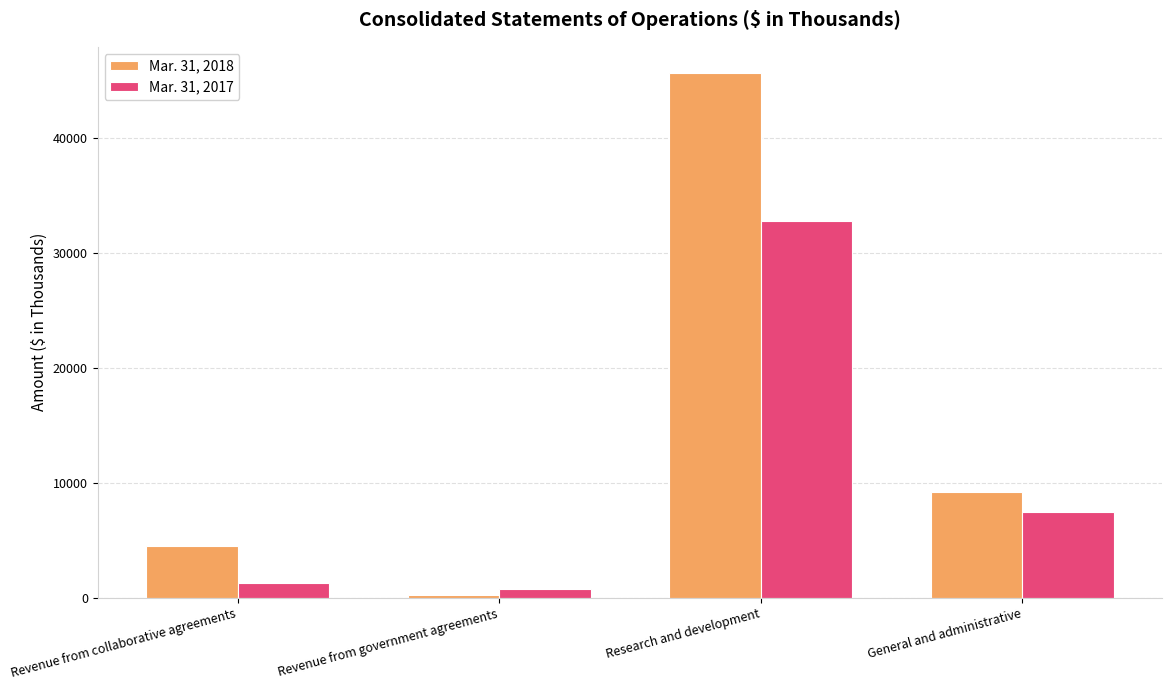

What is the sum of the Mar. 31, 2017 values at Revenue from government agreements and Revenue from collaborative agreements?

2055